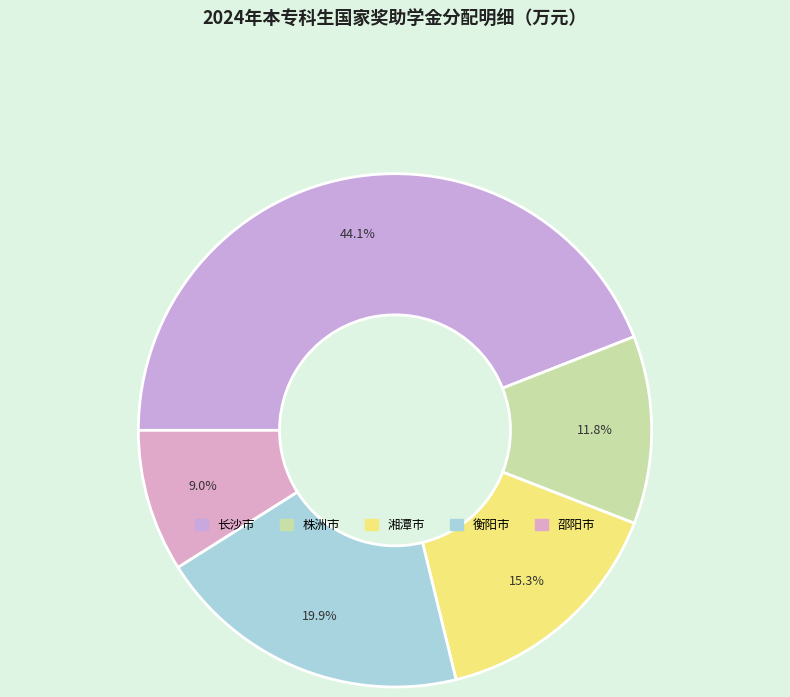

Rank the categories by value from lowest to highest.

邵阳市, 株洲市, 湘潭市, 衡阳市, 长沙市